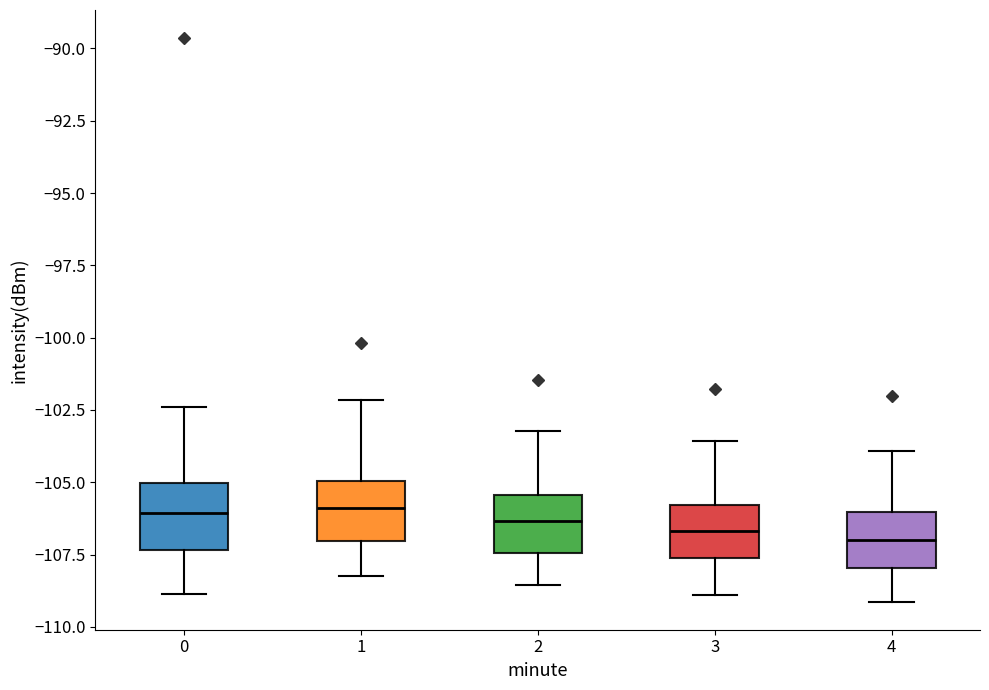

Where does the median line of the box at x = 4 sit on the y-axis? The values are not printed on the chart, so give them approximately, as read against the axis.

-107.0